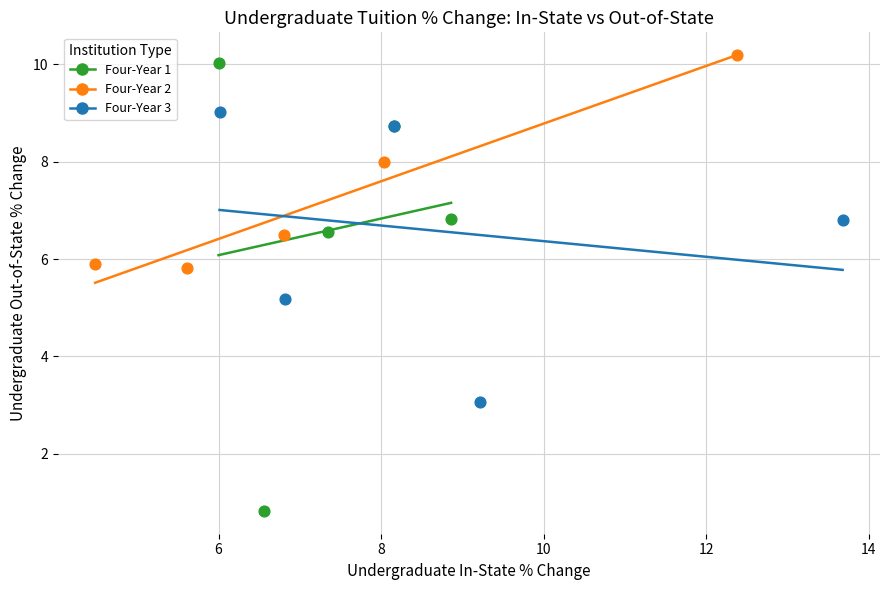

Which series reaches the minimum Y coordinate?

Four-Year 1